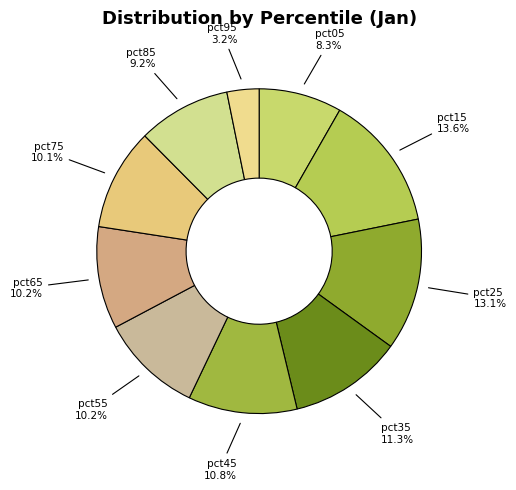

To the nearest percent, what is the average slice percentage?

10%